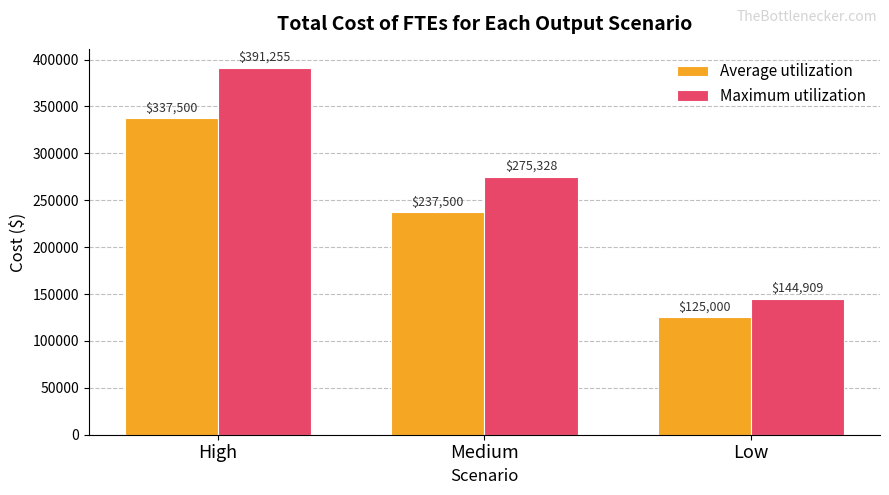

What are all the series names shown in the legend?

Average utilization, Maximum utilization